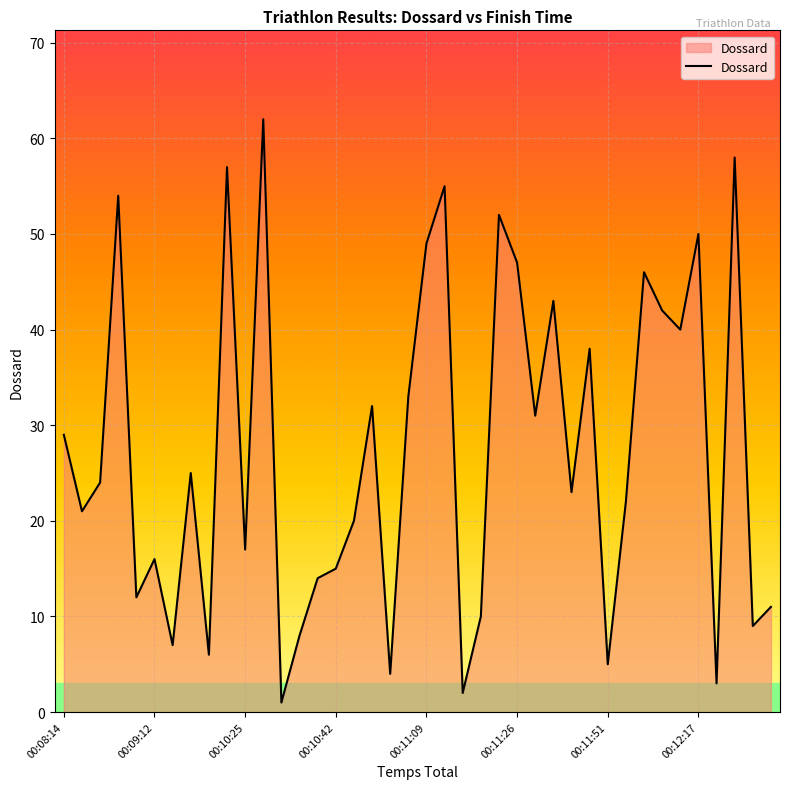

What is the maximum value shown in the chart?

62